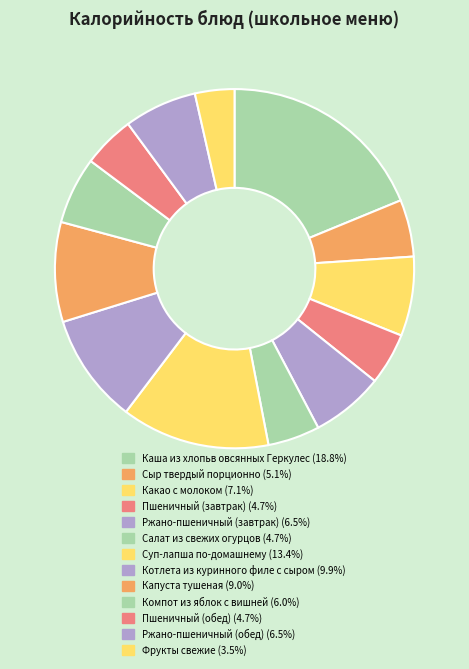

The Суп-лапша по-домашнему slice represents 13% of the pie. True or false?

True